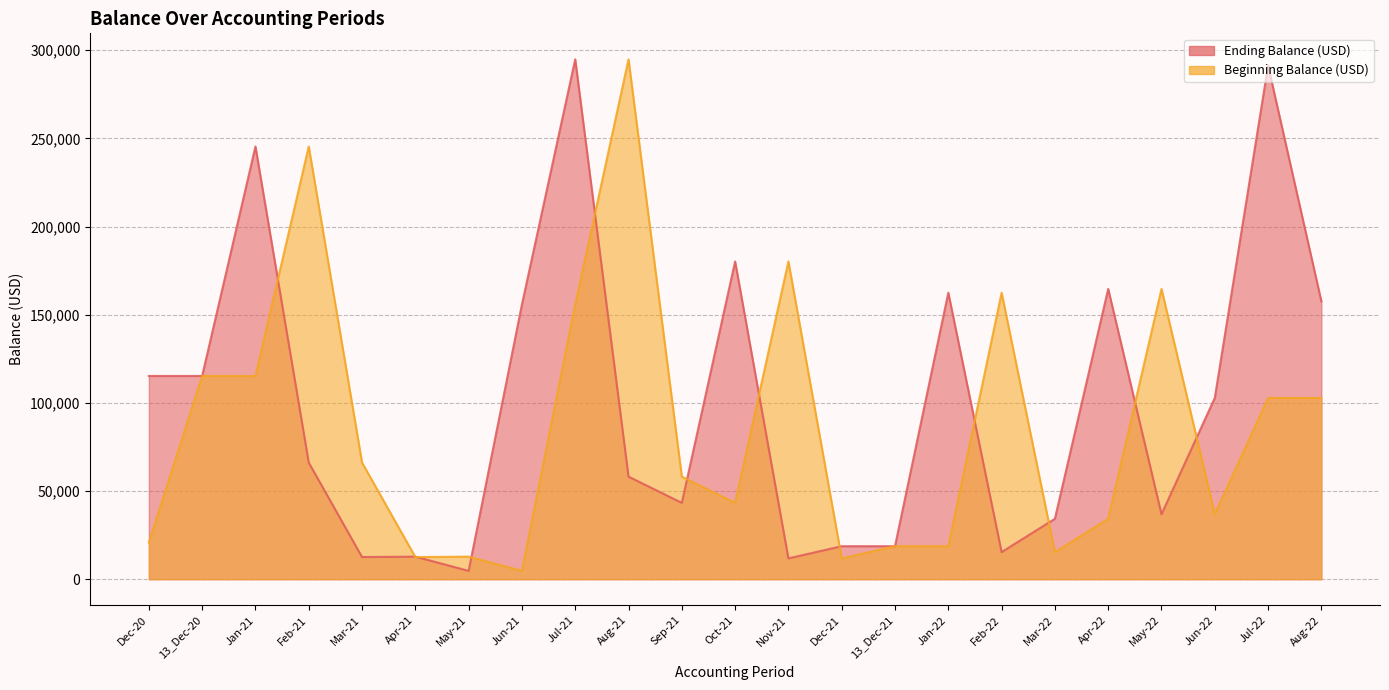

At which label does Ending Balance (USD) reach its minimum?

May-21